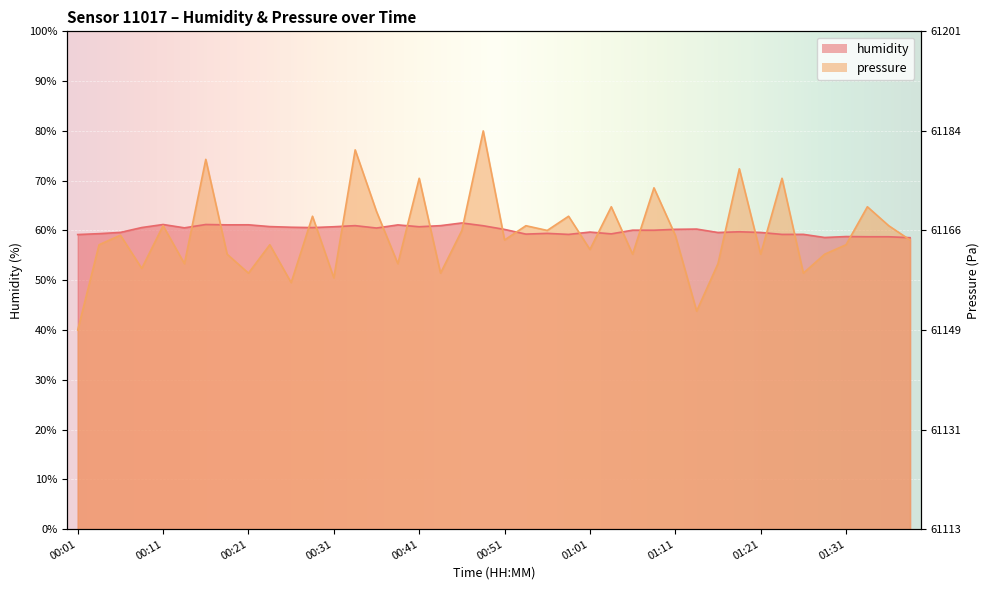

How many data points in humidity are less than 60?

18